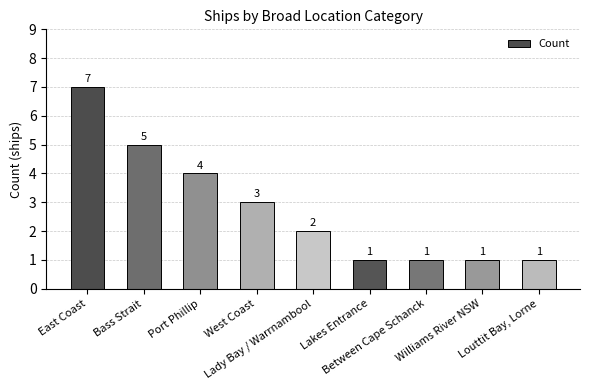

At which label does the data first exceed 2?

East Coast